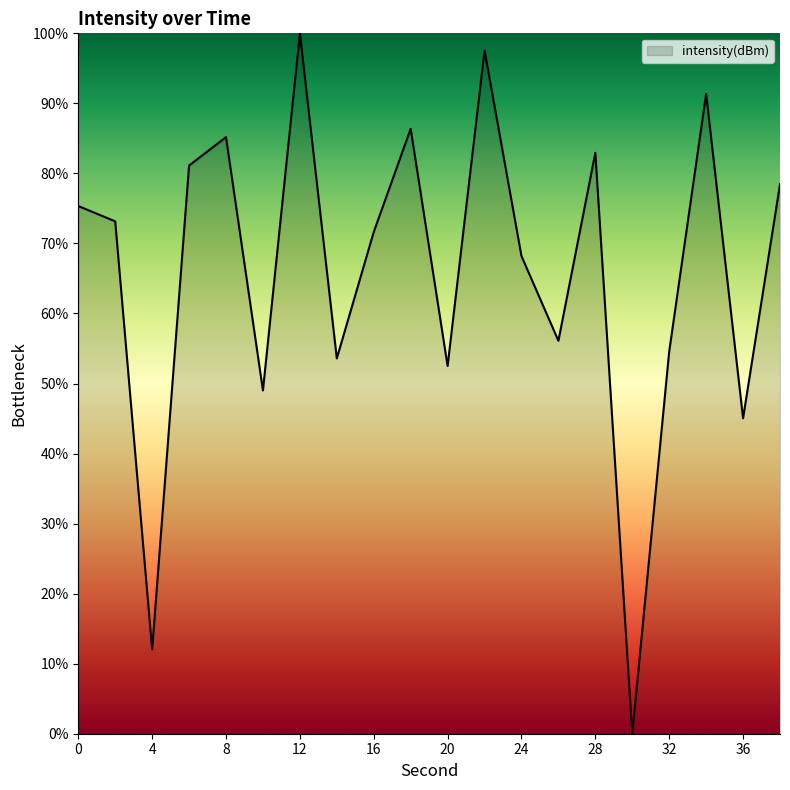

What is the greatest value displayed?

100.0